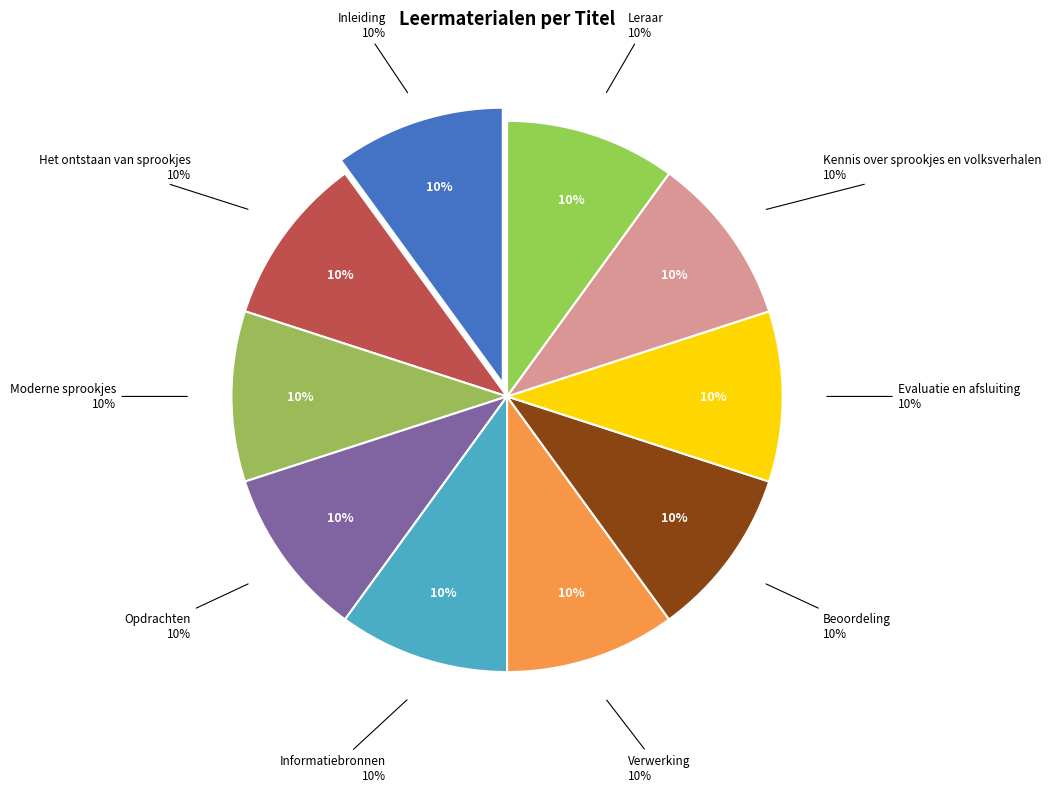

Count the number of slices in the pie.

10